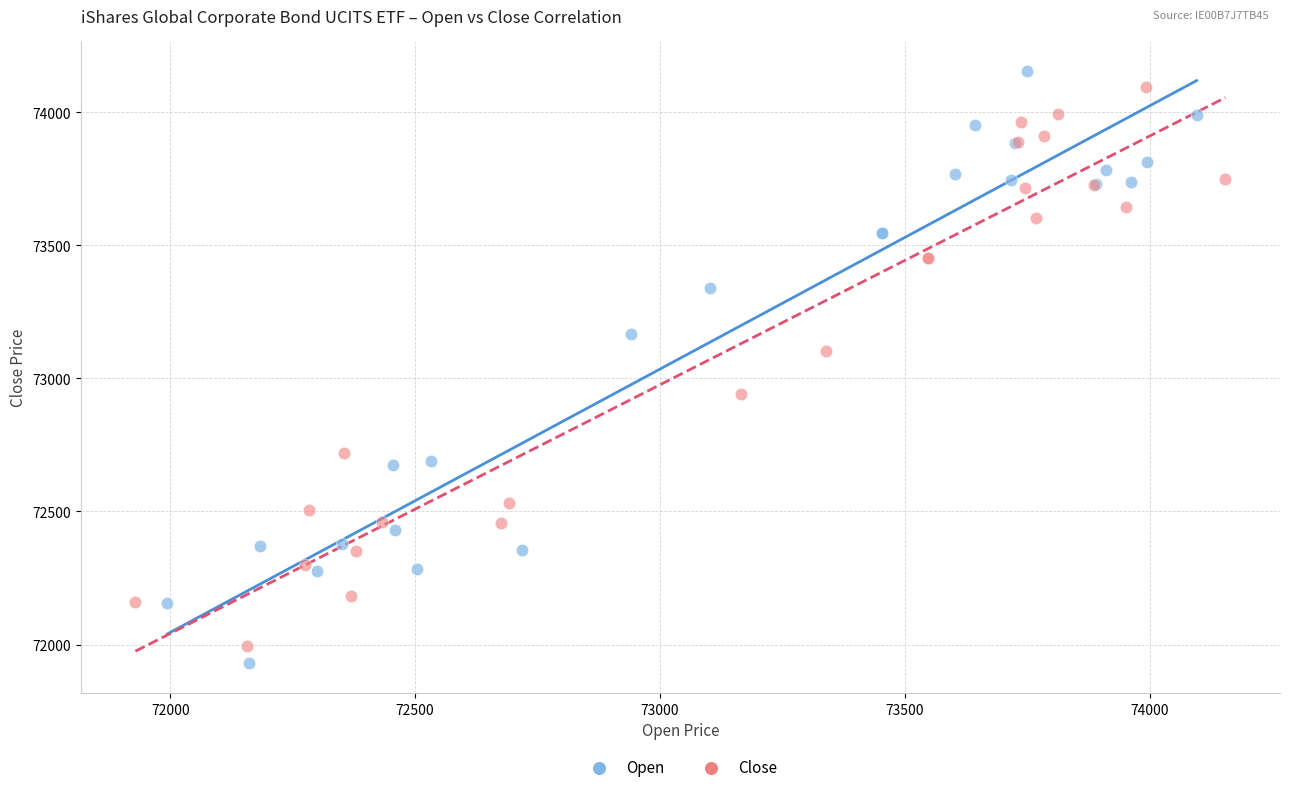

Which series has the largest Y range (max minus min)?

Open